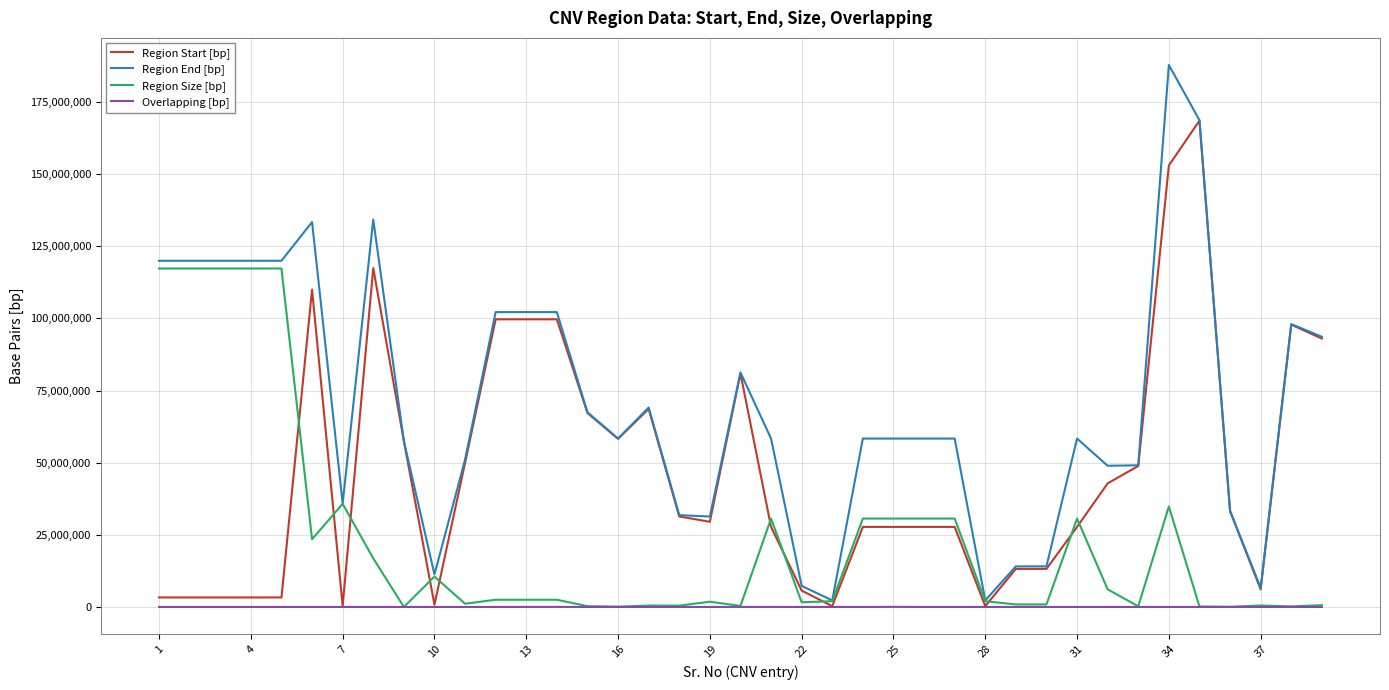

Which series has the largest range (max minus min)?

Region End [bp]